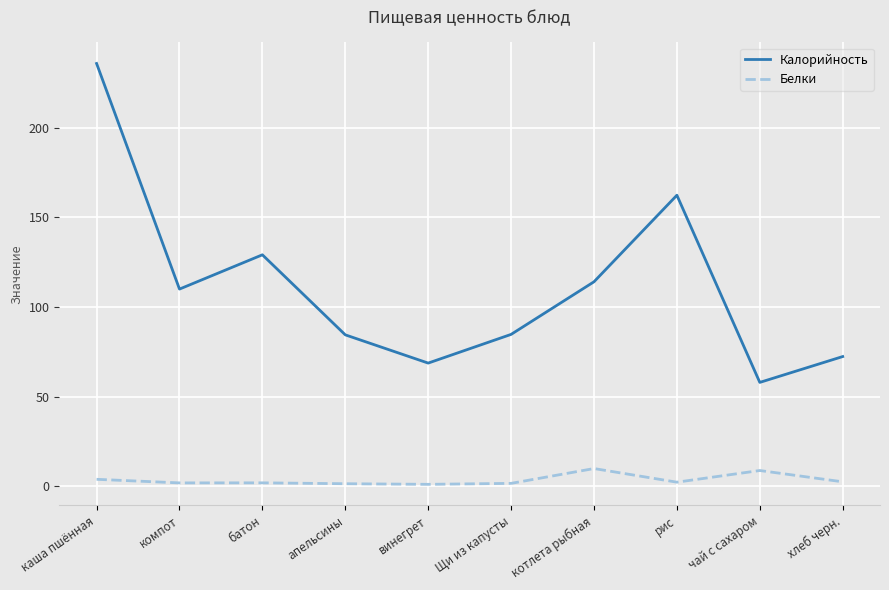

At which category is the sum across all series the highest?

каша пшённая